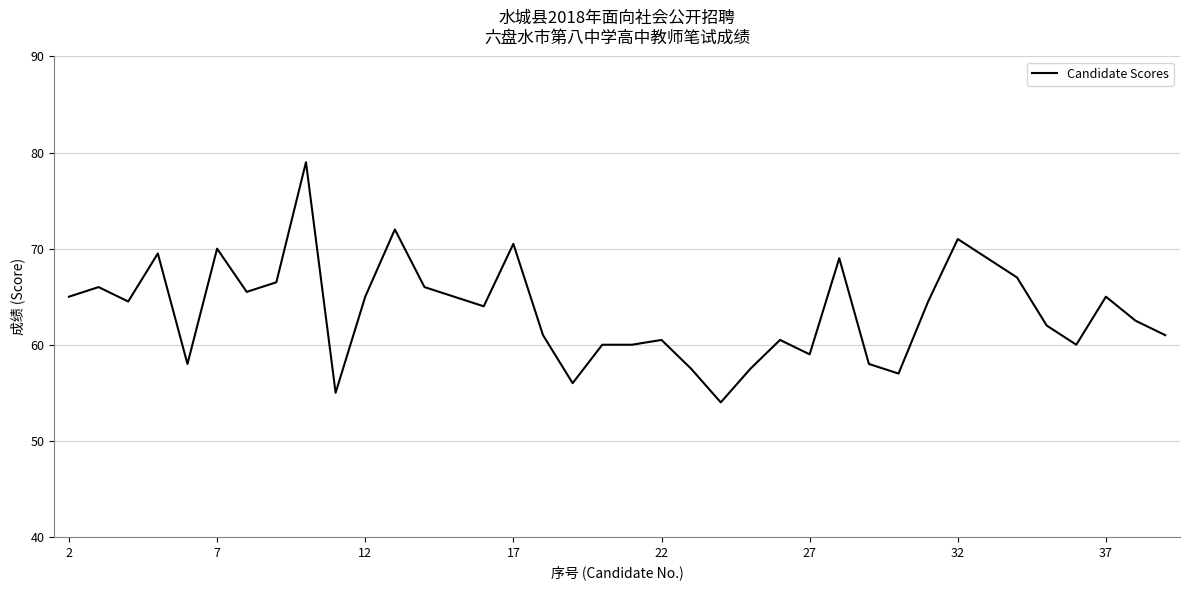

What is the greatest value displayed?

79.0